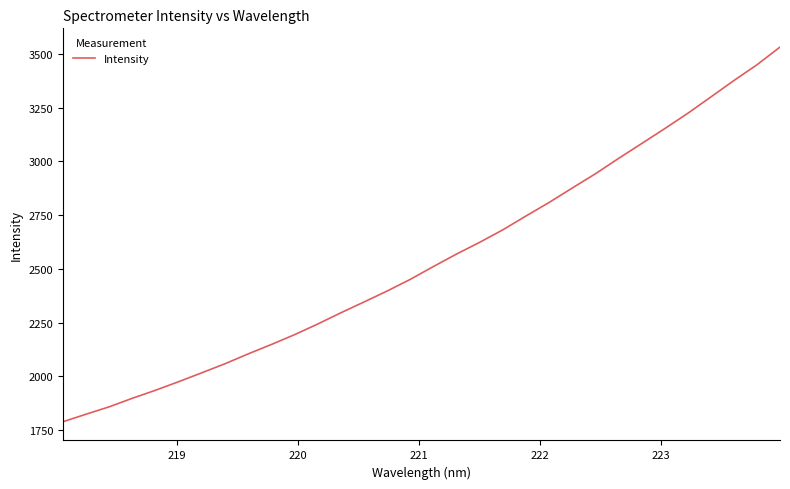

What is the greatest value displayed?

3532.4